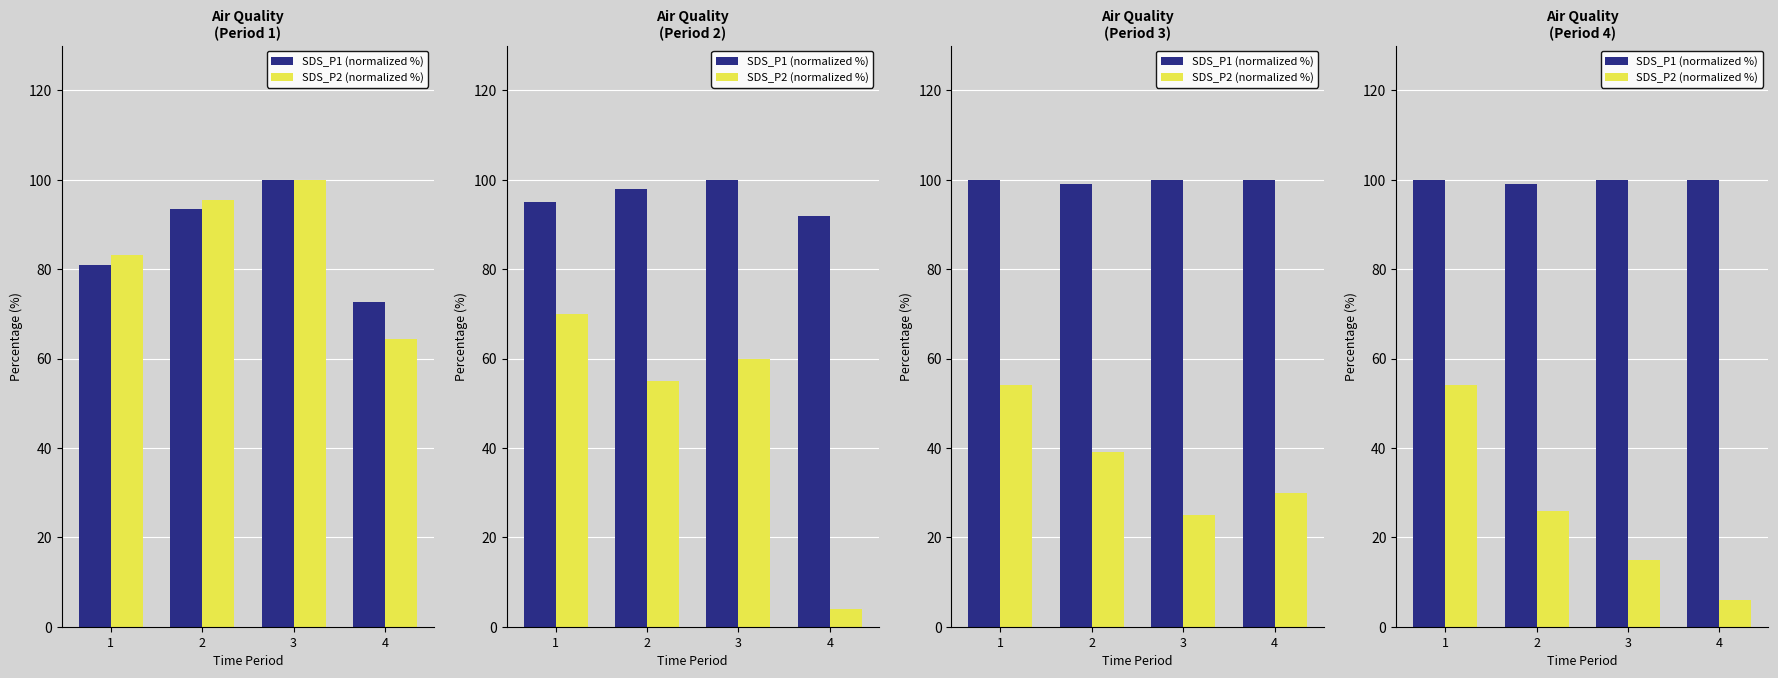

List the series in order of their peak value, highest first.

SDS_P1 (normalized %), SDS_P2 (normalized %)